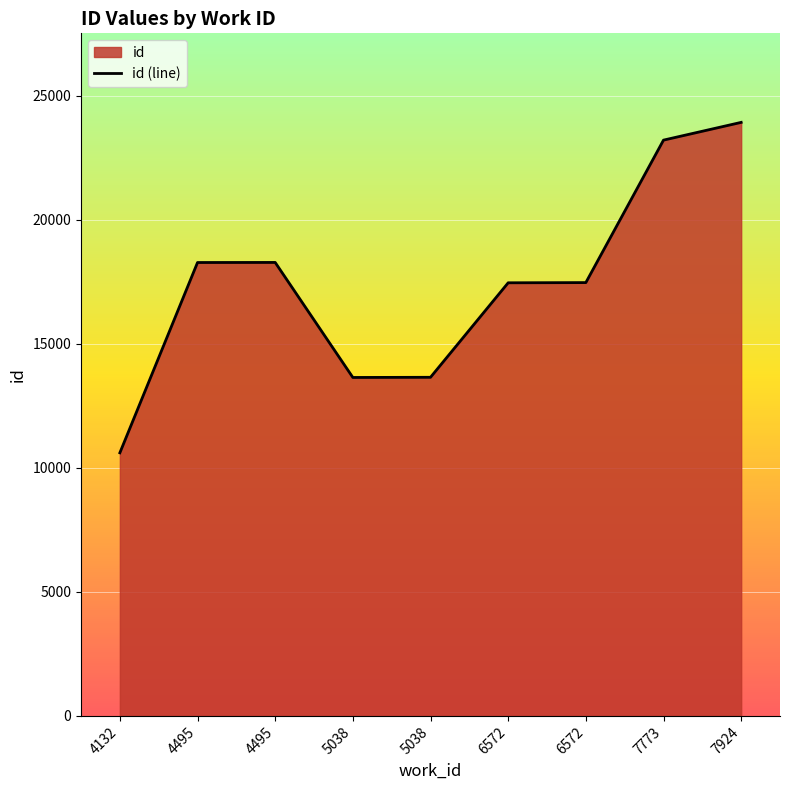

Reading right to left, extract all data points from this chart.

23920	23205	17464	17456	13648	13641	18276	18273	10605